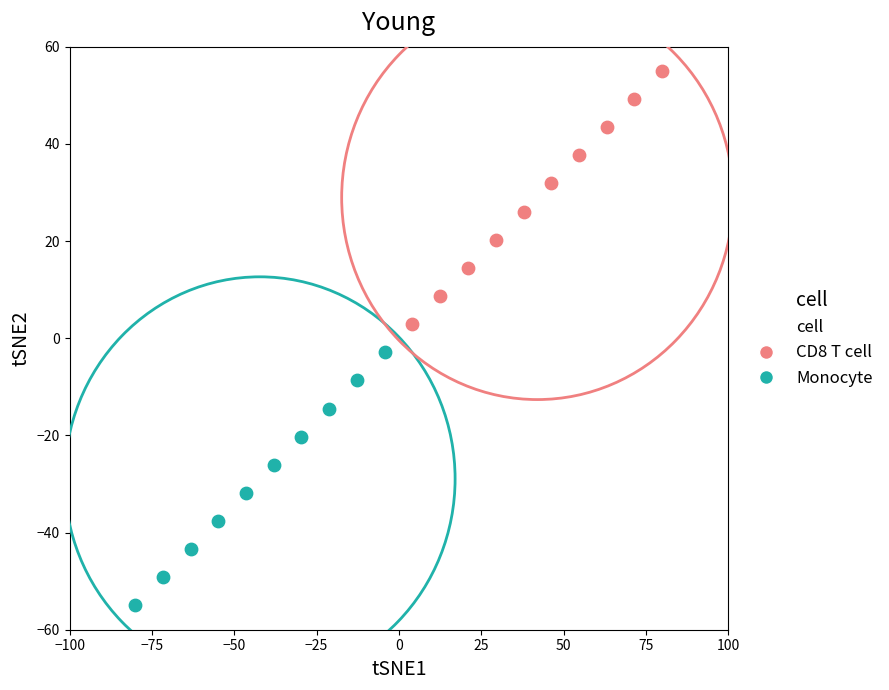

Which series contains the lowest Y value?

Monocyte